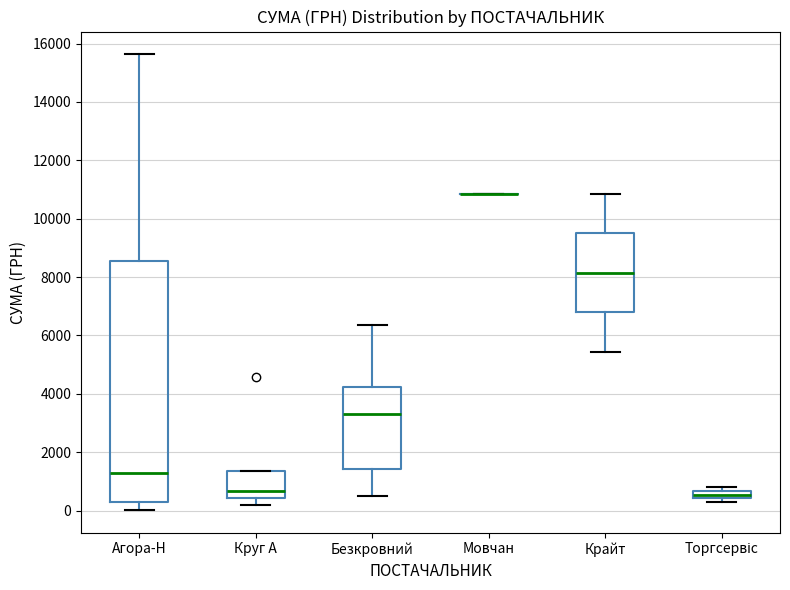

Comparing the boxes themselves (not the whiskers), which one is the tallest?

Агора-Н